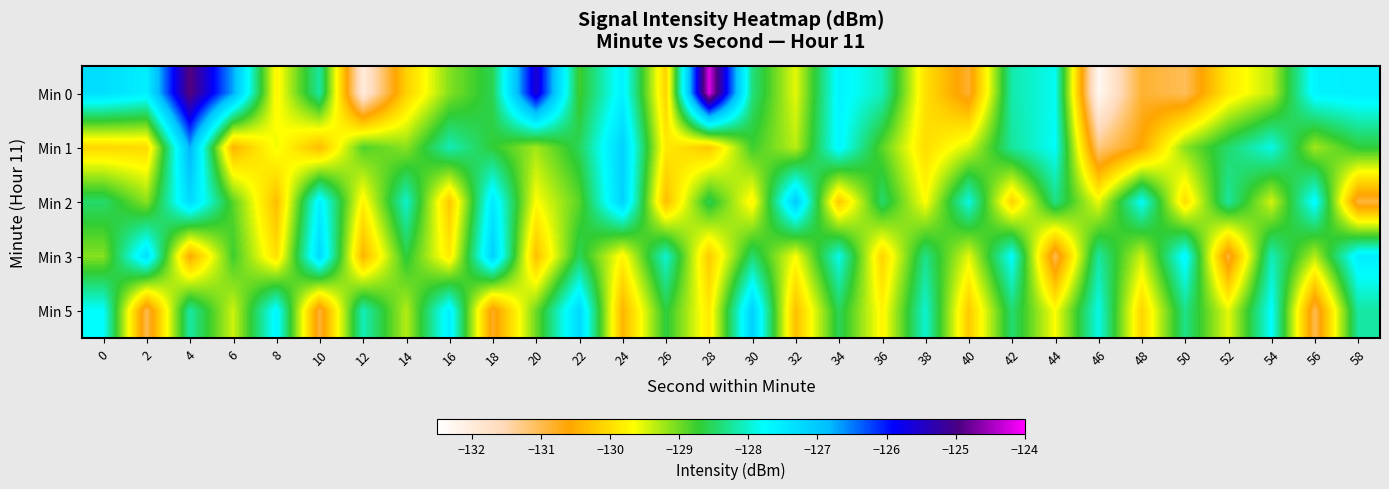

Between 58 and 42, which is larger?

58